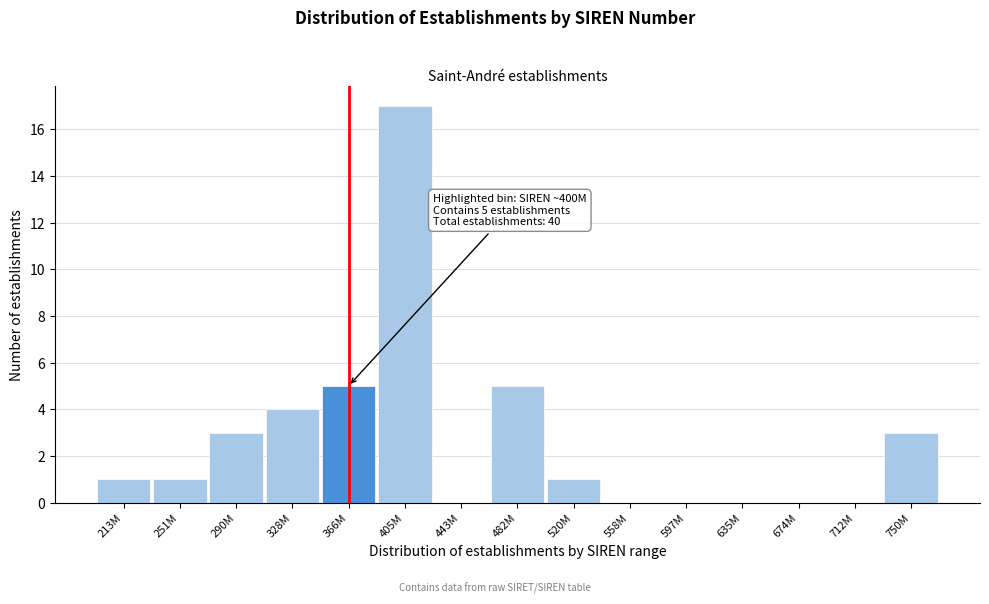

Reading right to left, list all the values displayed in this chart.

750M=3	712M=0	674M=0	635M=0	597M=0	558M=0	520M=1	482M=5	443M=0	405M=17	366M=5	328M=4	290M=3	251M=1	213M=1